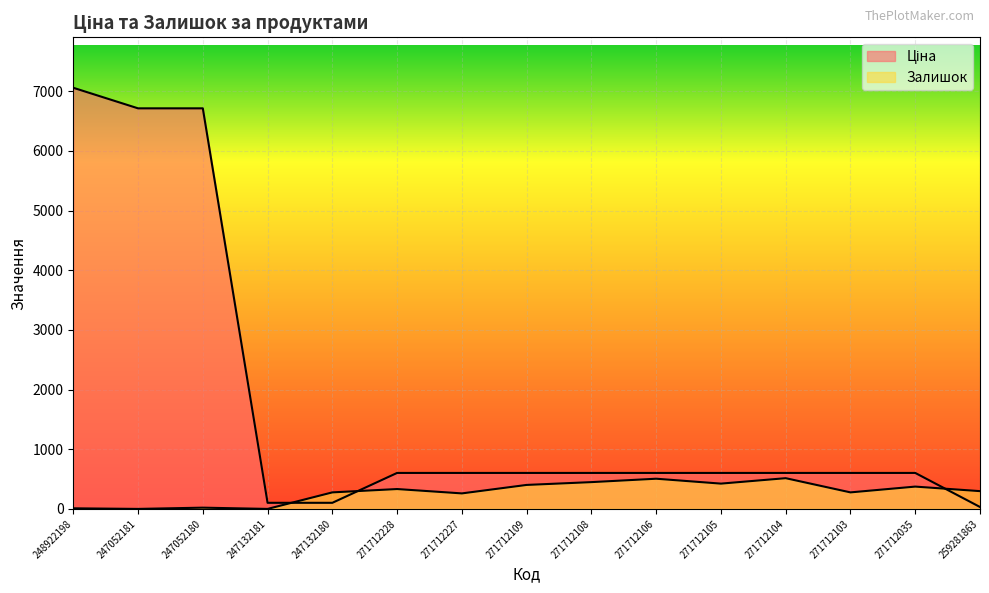

List the series in order of their overall mean, lowest first.

Залишок, Ціна